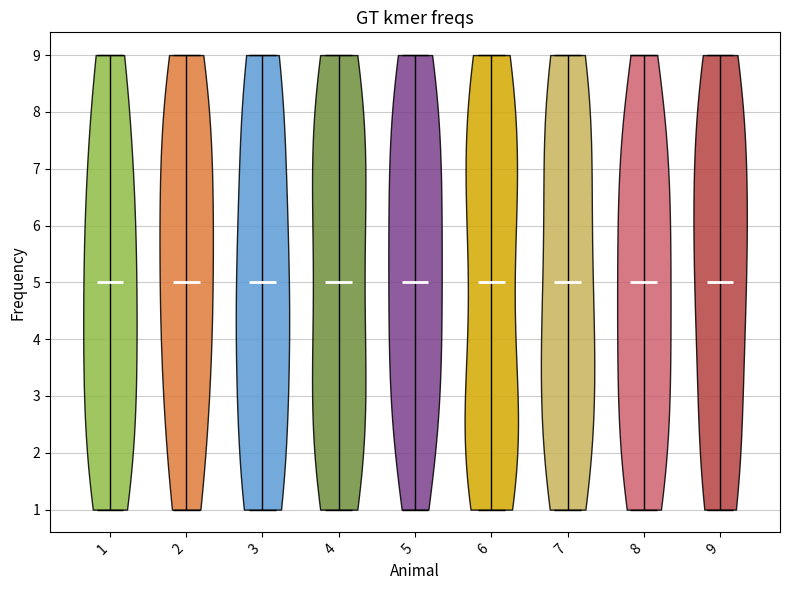

Reading left to right, read every violin against the y-axis: where its median line is, and the lowest and highest points it reaches. The values are not printed on the chart, so give them approximately, as read against the axis.

1: median line 5, lowest point 1, highest point 9
2: median line 5, lowest point 1, highest point 9
3: median line 5, lowest point 1, highest point 9
4: median line 5, lowest point 1, highest point 9
5: median line 5, lowest point 1, highest point 9
6: median line 5, lowest point 1, highest point 9
7: median line 5, lowest point 1, highest point 9
8: median line 5, lowest point 1, highest point 9
9: median line 5, lowest point 1, highest point 9